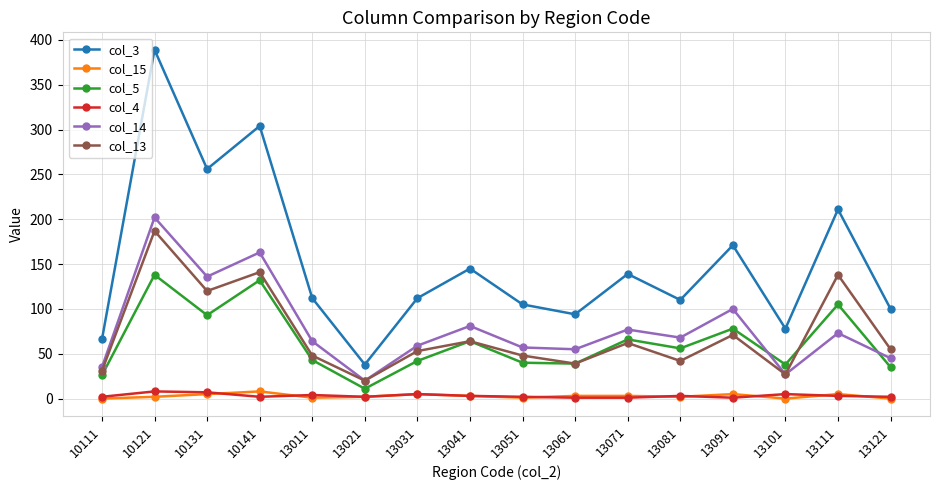

Which series has the largest range (max minus min)?

col_3